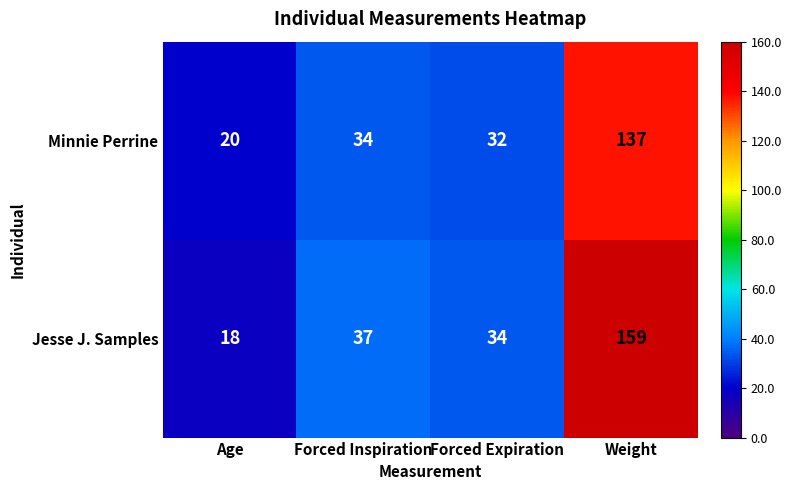

What is the sum of the Minnie Perrine values at Weight and Forced Inspiration?

171